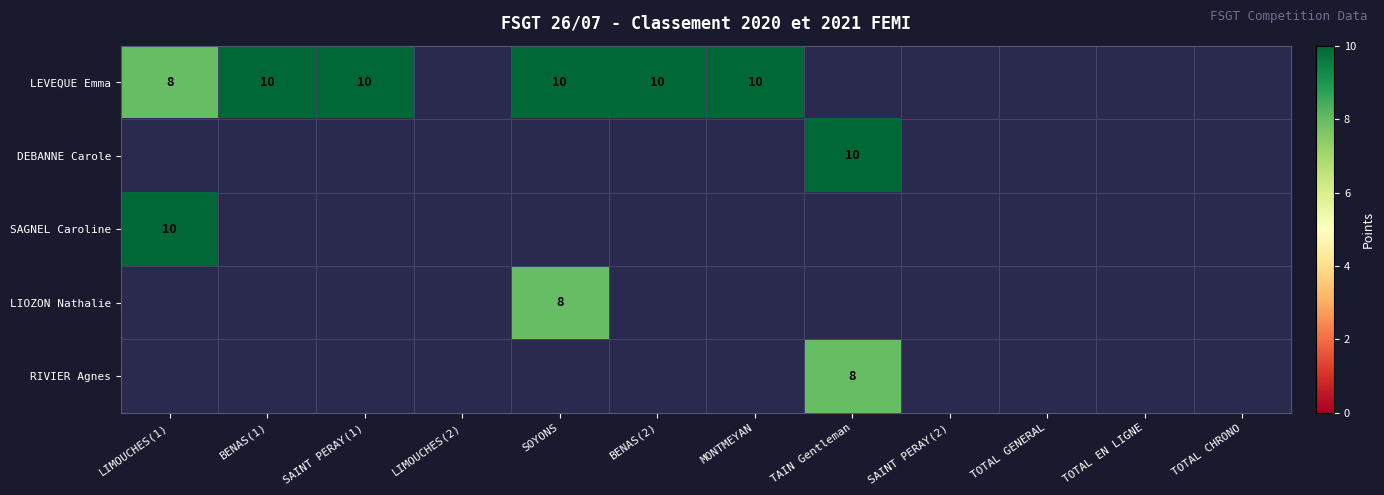

Count the number of categories in the chart.

12